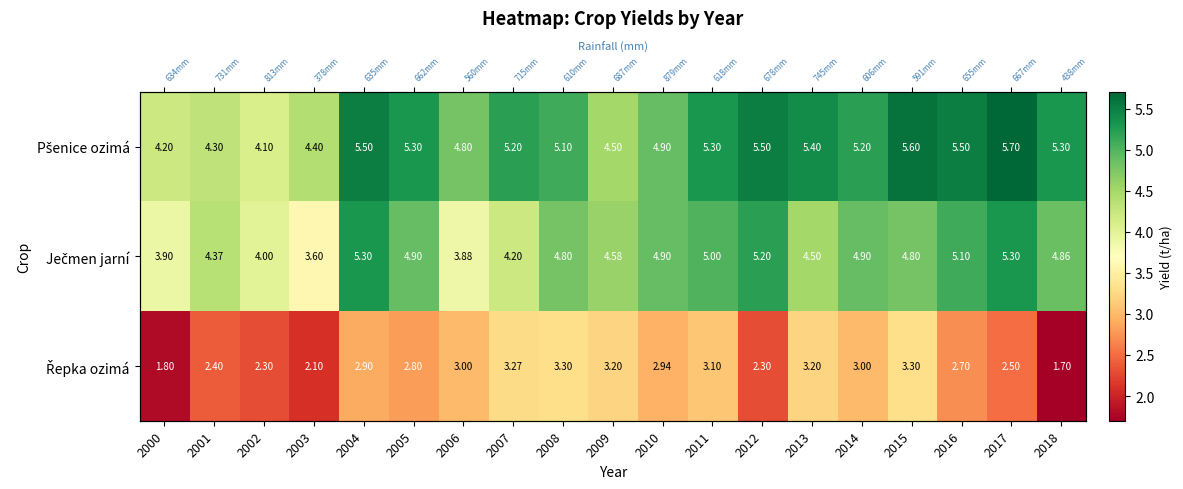

Count the number of categories in the chart.

19